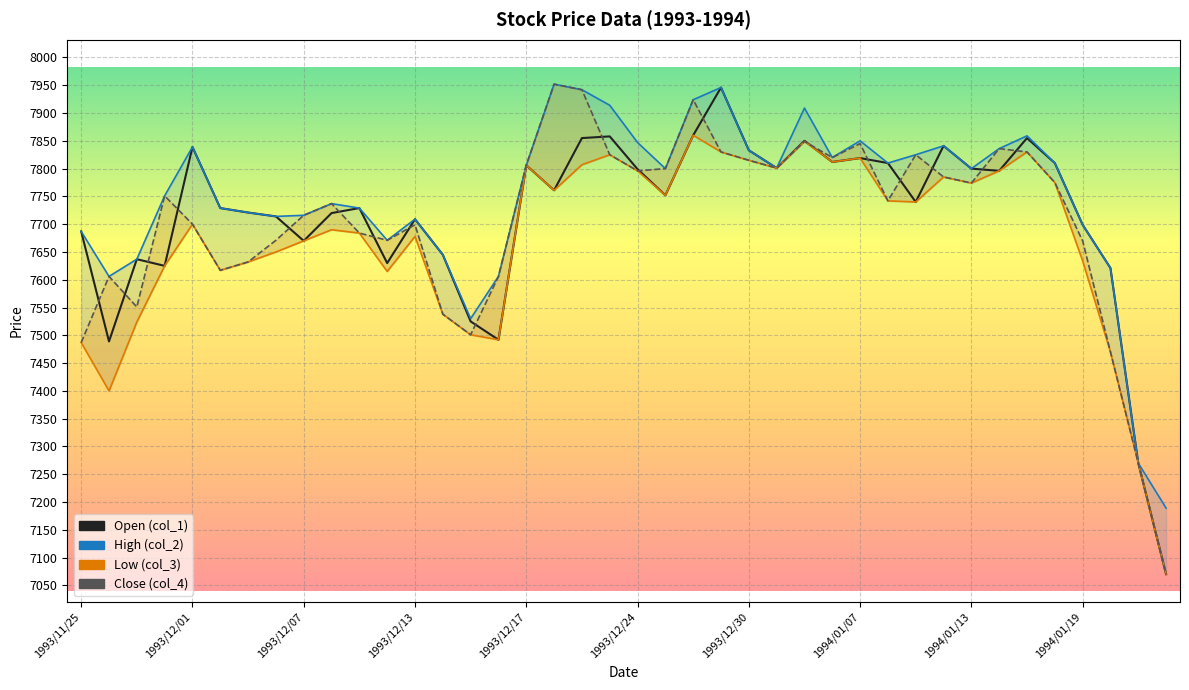

At which category is the sum across all series the highest?

1993/12/28